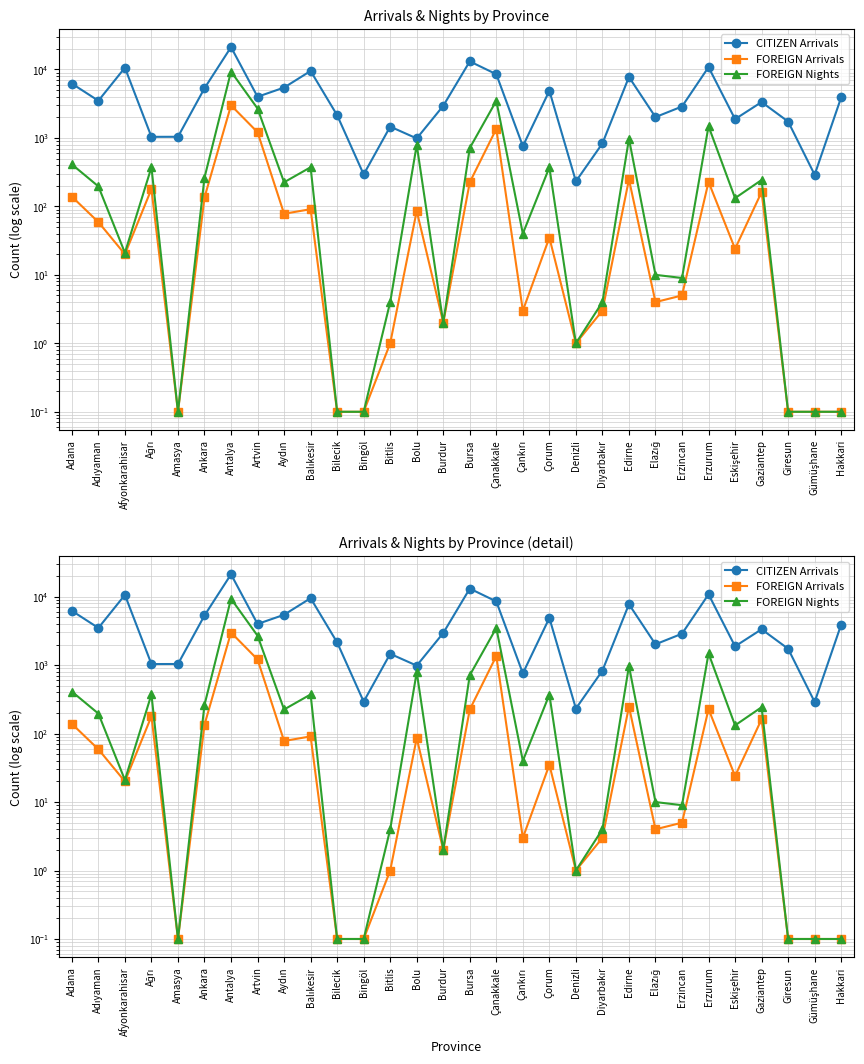

True or false: FOREIGN Nights and FOREIGN Arrivals intersect in this chart.

False